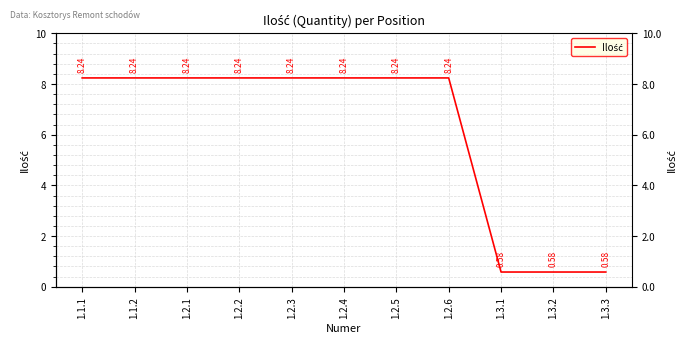

Reading right to left, what are all the values shown in this chart?

1.3.3=0.6	1.3.2=0.6	1.3.1=0.6	1.2.6=8.2	1.2.5=8.2	1.2.4=8.2	1.2.3=8.2	1.2.2=8.2	1.2.1=8.2	1.1.2=8.2	1.1.1=8.2